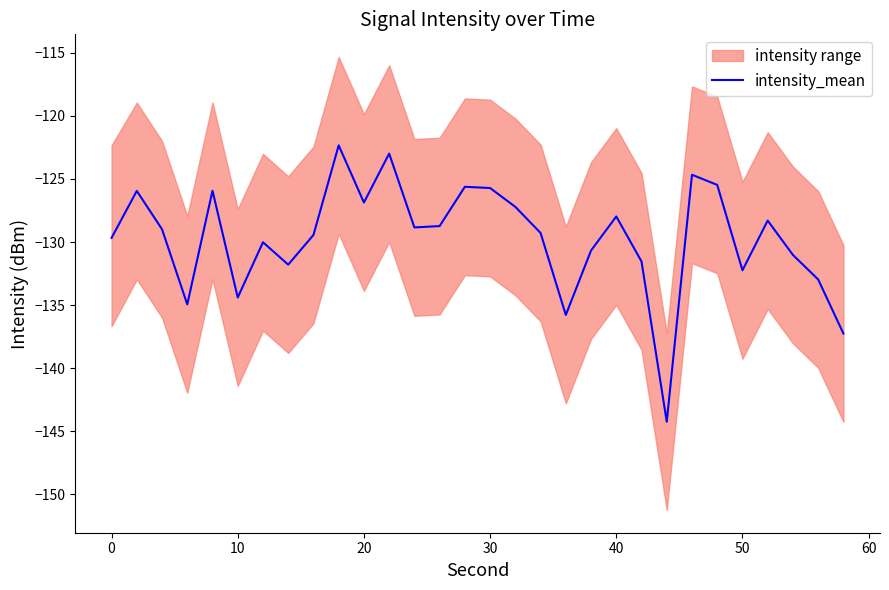

What is the highest value of the intensity_mean series?

-122.3